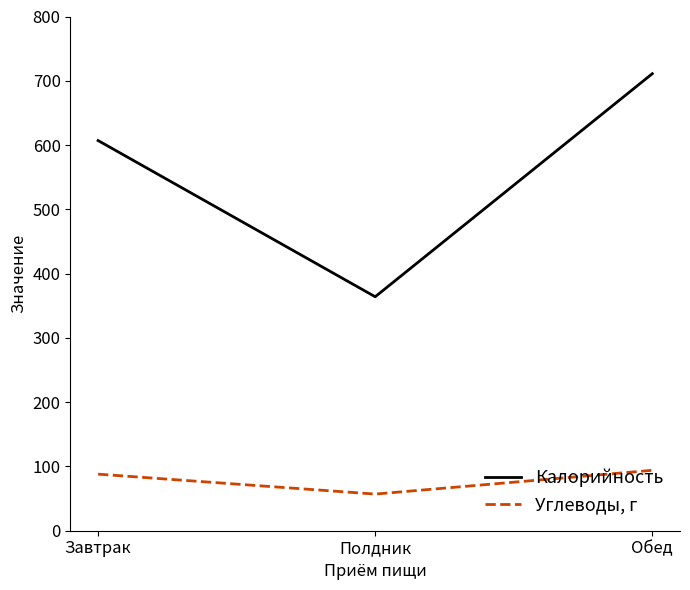

Which series changed the most between Завтрак and Полдник?

Калорийность